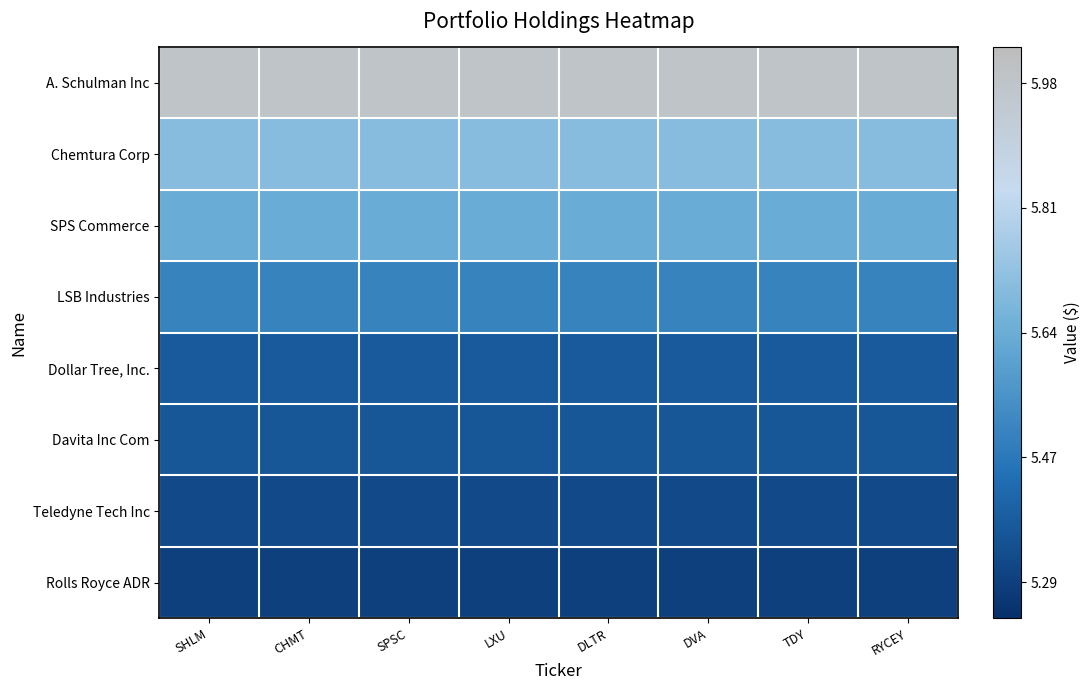

Which category has the highest value across all series?

SHLM